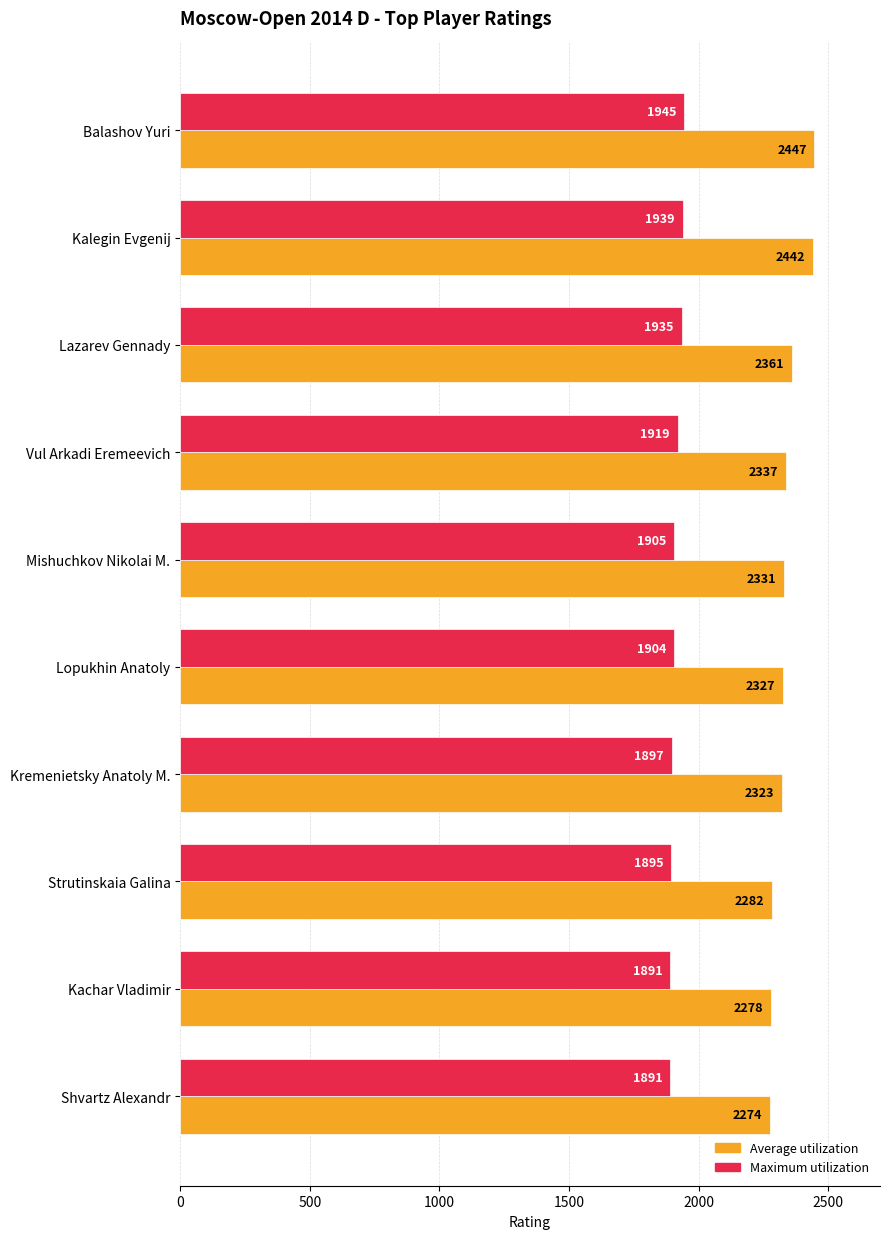

Rank the series by their average value, from highest to lowest.

Average utilization, Maximum utilization